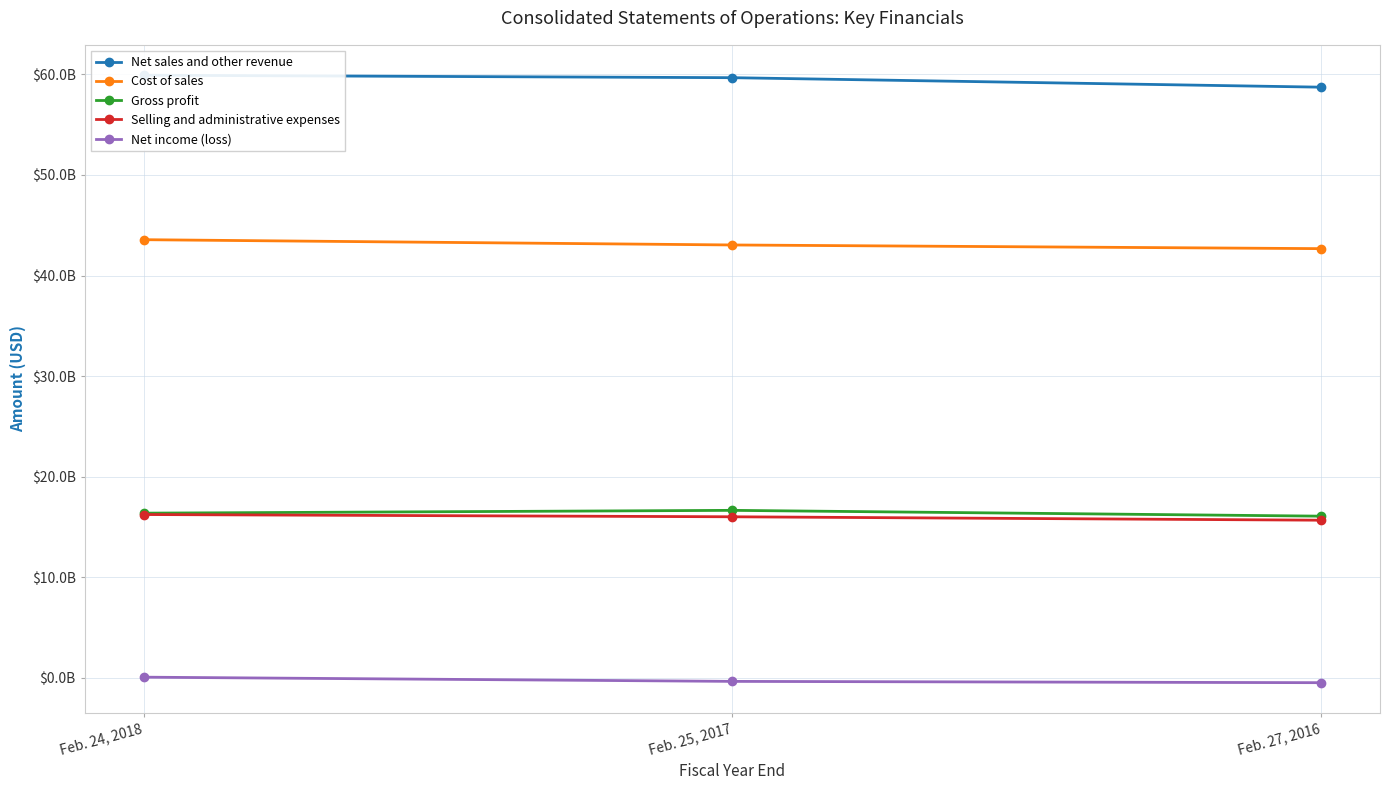

Is it true that Net sales and other revenue equals 59678200000 at Feb. 25, 2017?

True